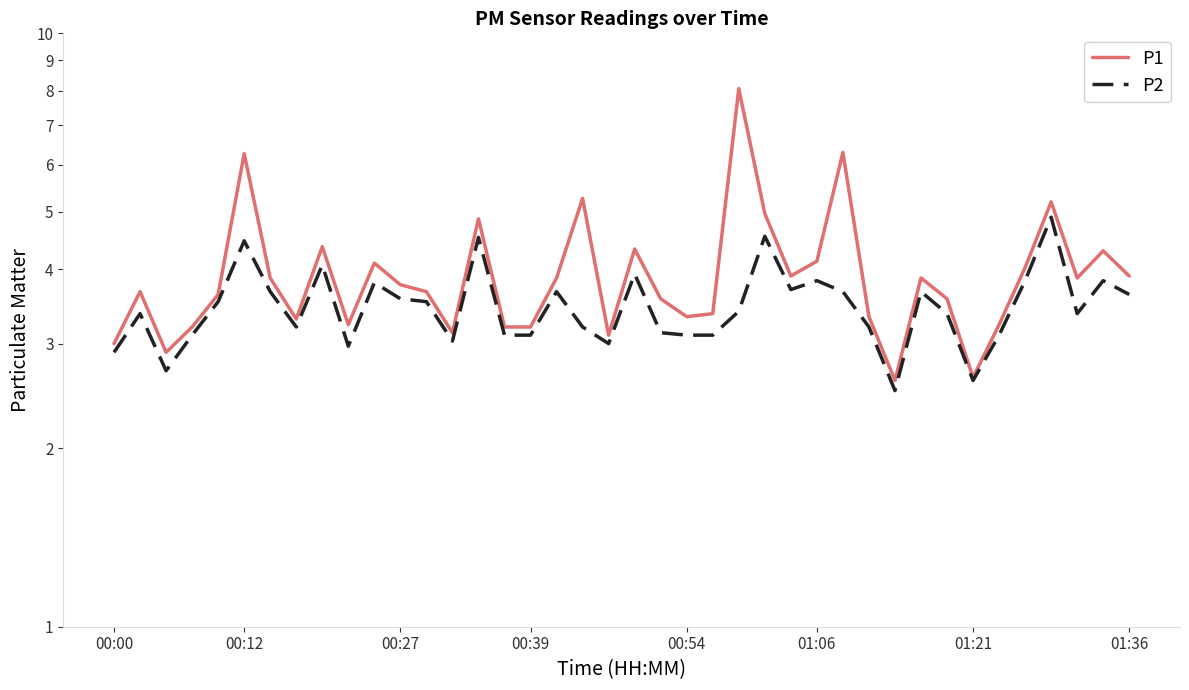

List the series in order of their peak value, lowest first.

P2, P1